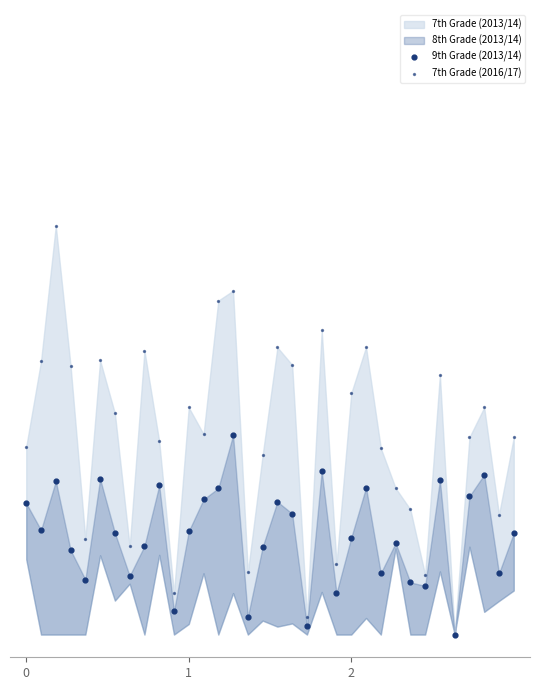

Which series contains the lowest Y value?

9th Grade (2013/14)